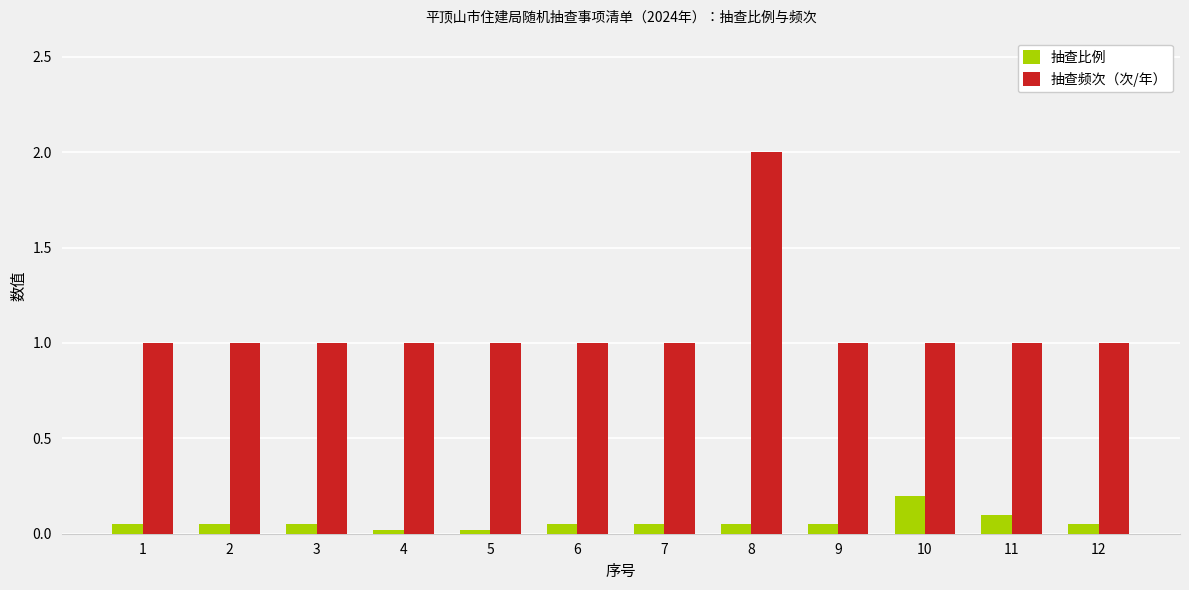

What is the difference between the maximum and minimum values in the 抽查频次（次/年） series?

1.0